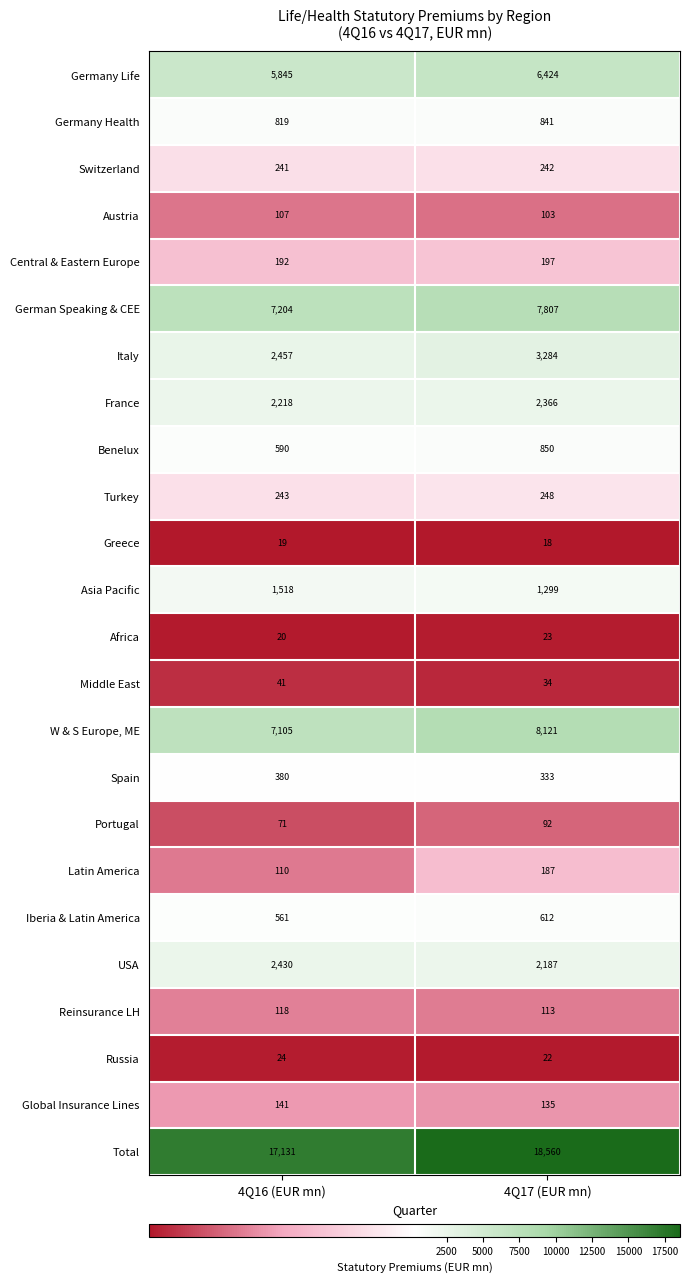

What is the difference between the highest and lowest values at 4Q17 (EUR mn)?

18542